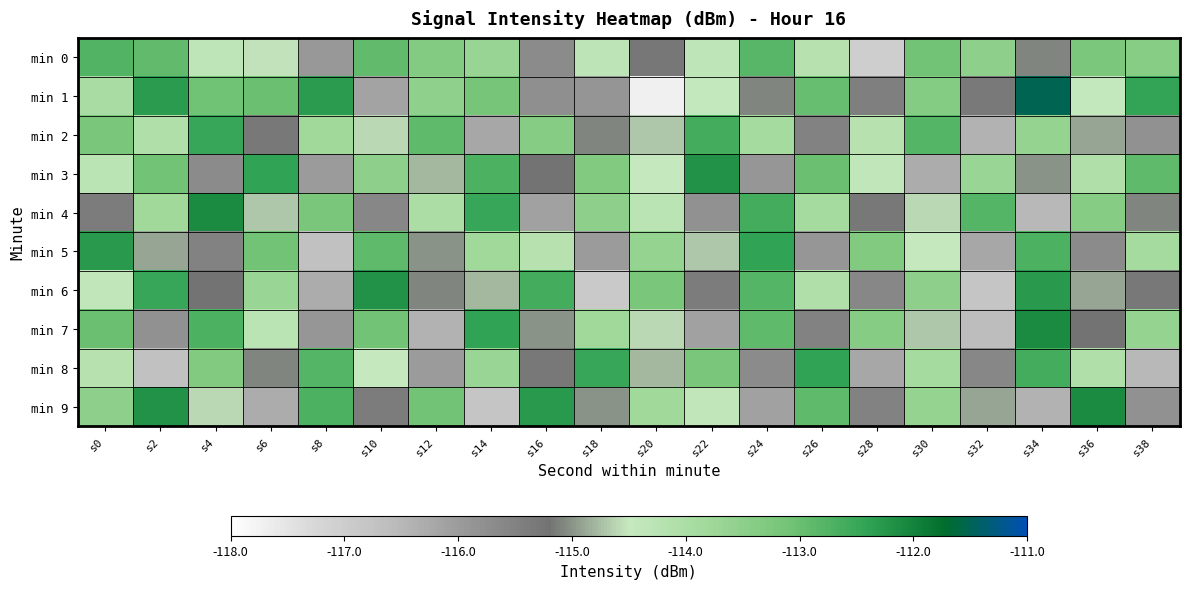

At which category does the chart reach its minimum across all series?

s20